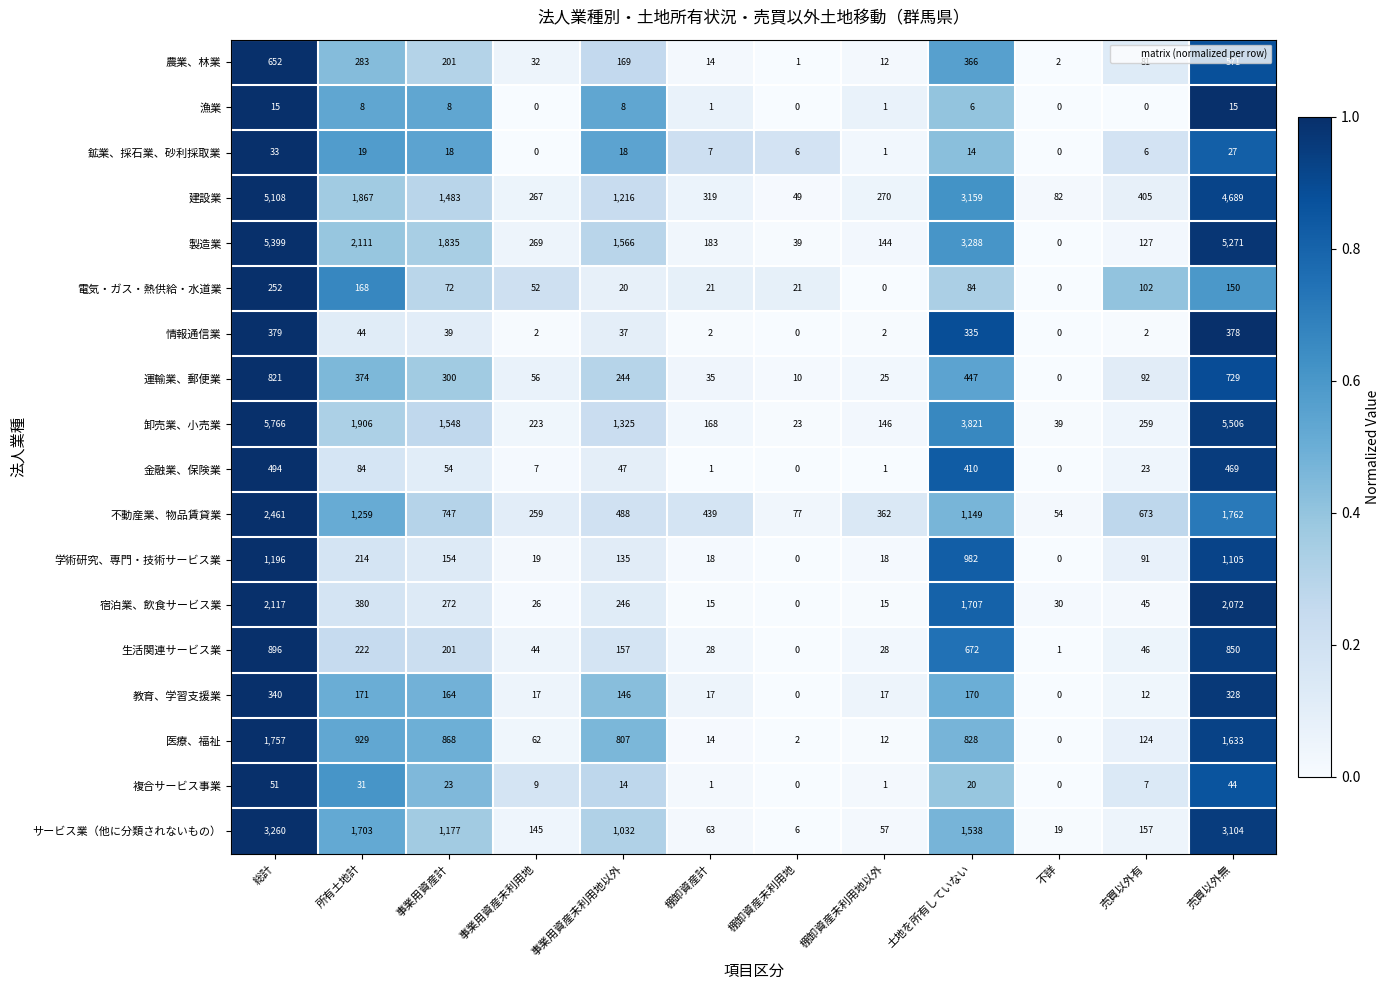

Rank the series by their maximum value, from lowest to highest.

漁業, 鉱業、採石業、砂利採取業, 複合サービス事業, 電気・ガス・熱供給・水道業, 教育、学習支援業, 情報通信業, 金融業、保険業, 農業、林業, 運輸業、郵便業, 生活関連サービス業, 学術研究、専門・技術サービス業, 医療、福祉, 宿泊業、飲食サービス業, 不動産業、物品賃貸業, サービス業（他に分類されないもの）, 建設業, 製造業, 卸売業、小売業